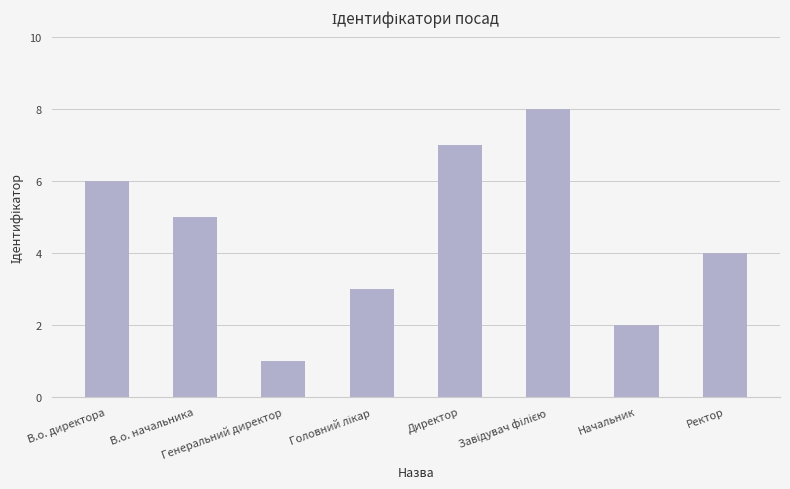

True or false: the data shows 10 at В.о. директора.

False